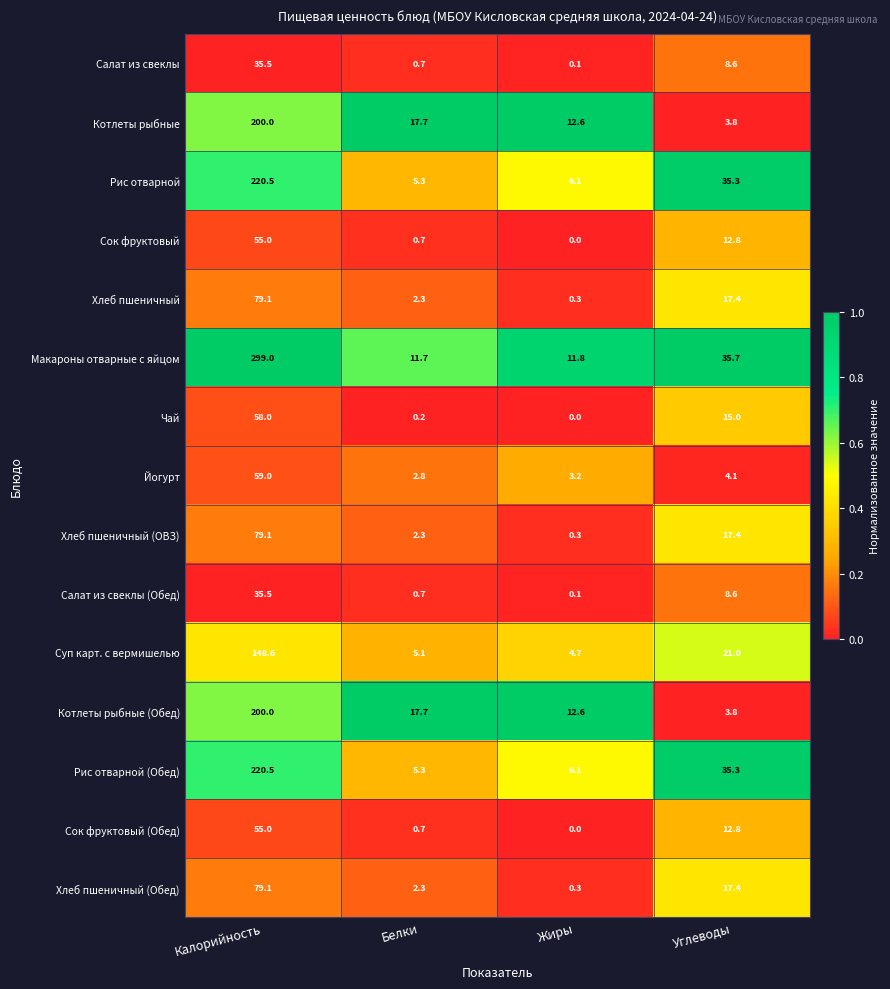

Which series has the largest total across all categories?

Макароны отварные с яйцом